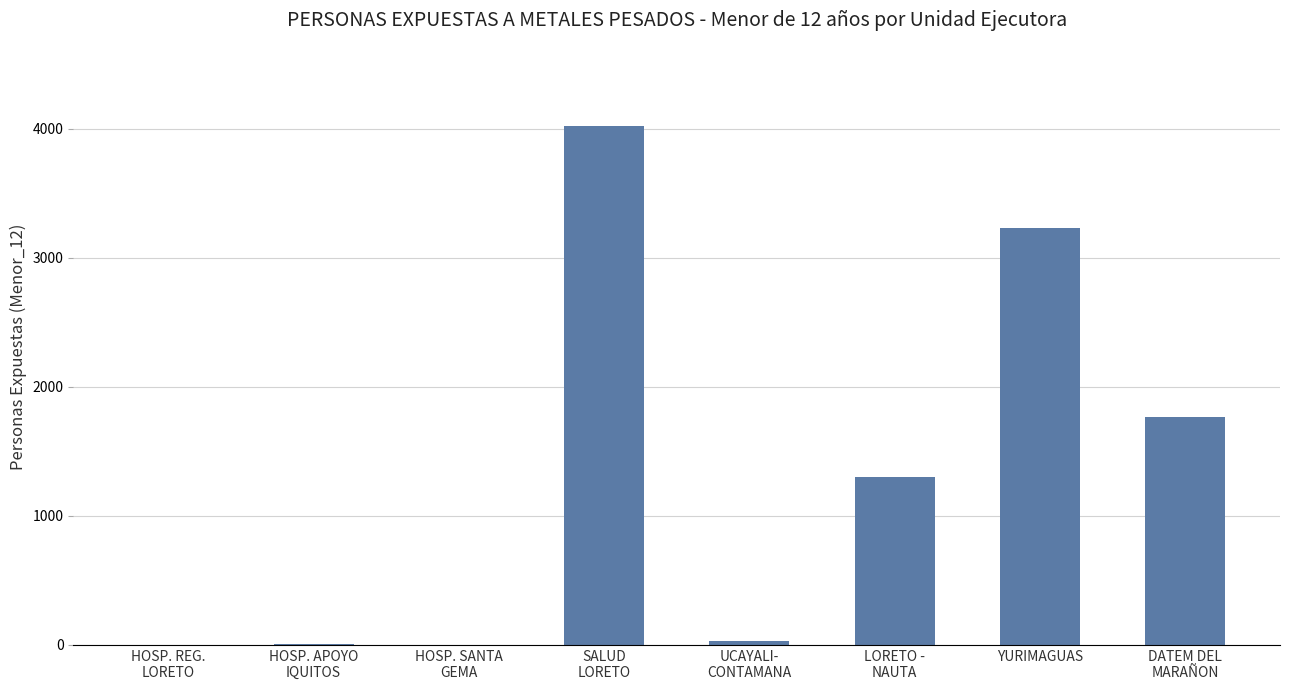

What is the change in value from HOSP. SANTA
GEMA to DATEM DEL
MARAÑON?

+1766